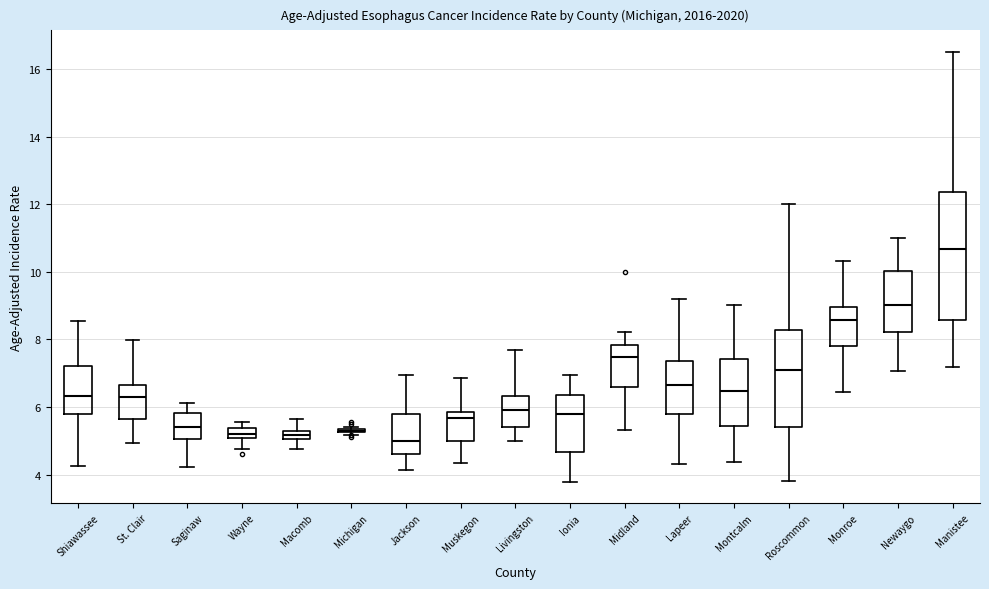

Comparing the boxes themselves (not the whiskers), which one is the tallest?

Manistee